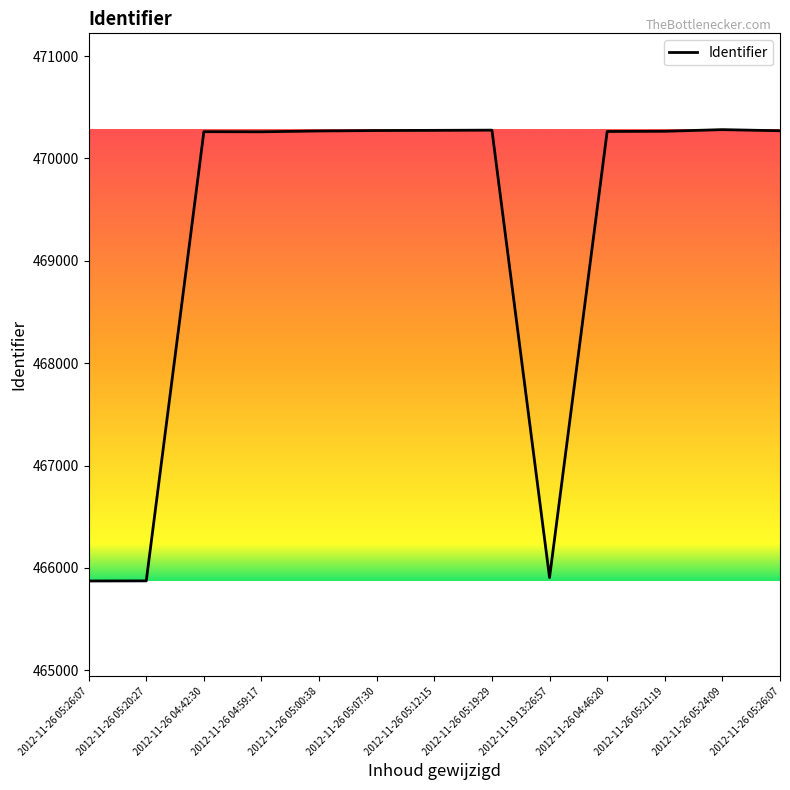

Rank the categories by value from highest to lowest.

2012-11-26 05:24:09, 2012-11-26 05:19:29, 2012-11-26 05:12:15, 2012-11-26 05:07:30, 2012-11-26 05:26:07, 2012-11-26 05:00:38, 2012-11-26 05:21:19, 2012-11-26 04:46:20, 2012-11-26 04:42:30, 2012-11-26 04:59:17, 2012-11-19 13:26:57, 2012-11-26 05:20:27, 2012-11-26 05:26:07